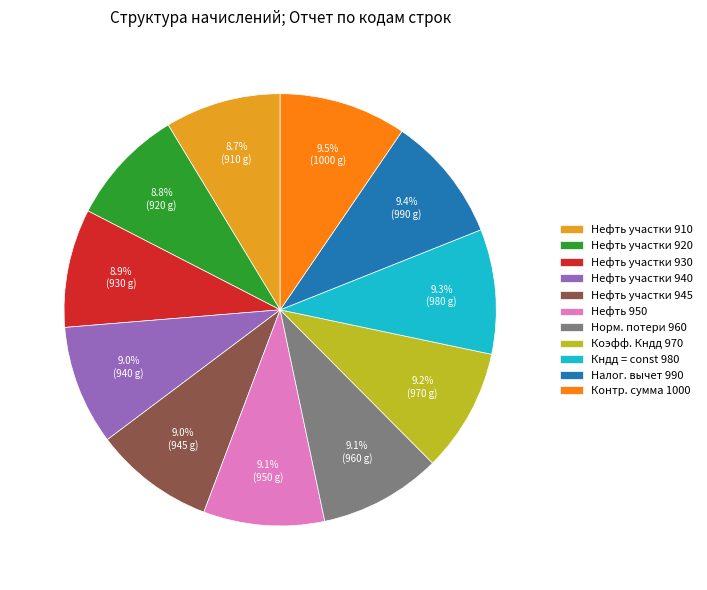

Is the sum of Норм. потери 960 and Кндд = const 980 greater than half?

No